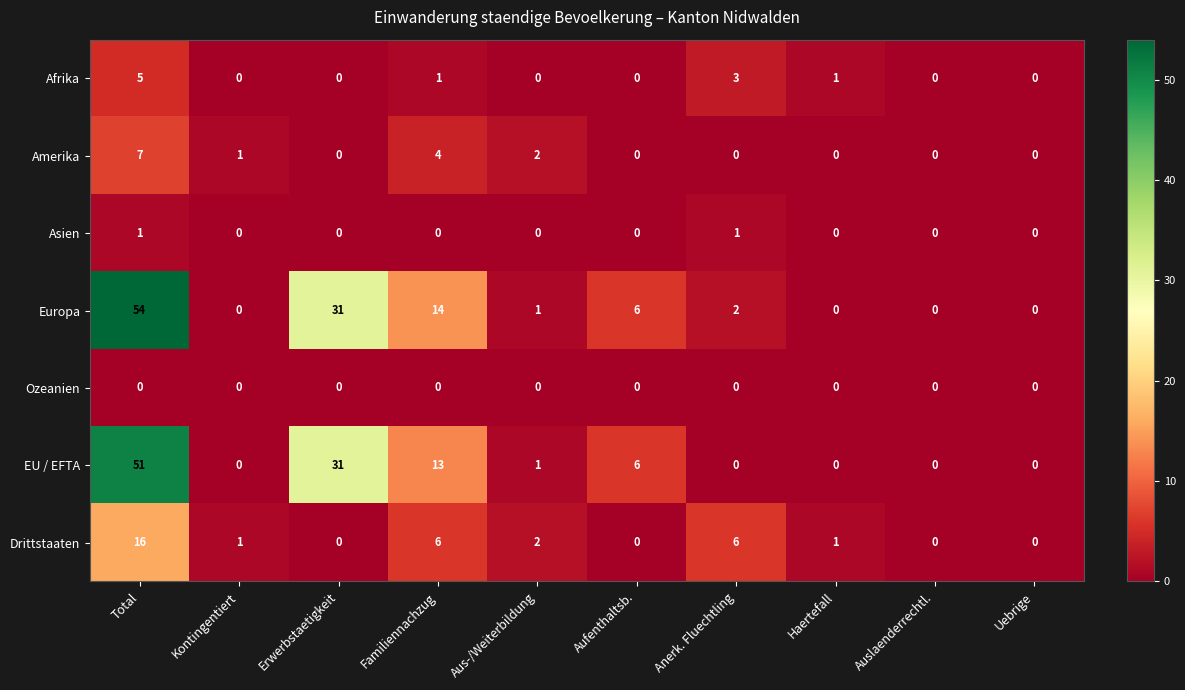

The Afrika series shows 0 at Aufenthaltsb.. True or false?

True